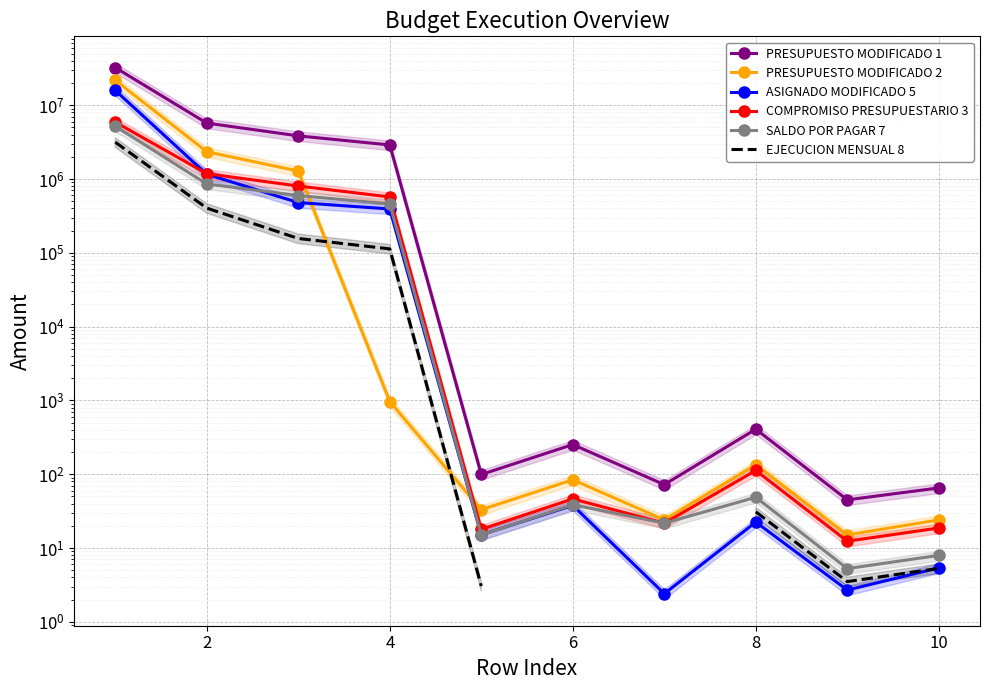

At which label is PRESUPUESTO MODIFICADO 2 closest to 10878095?

2